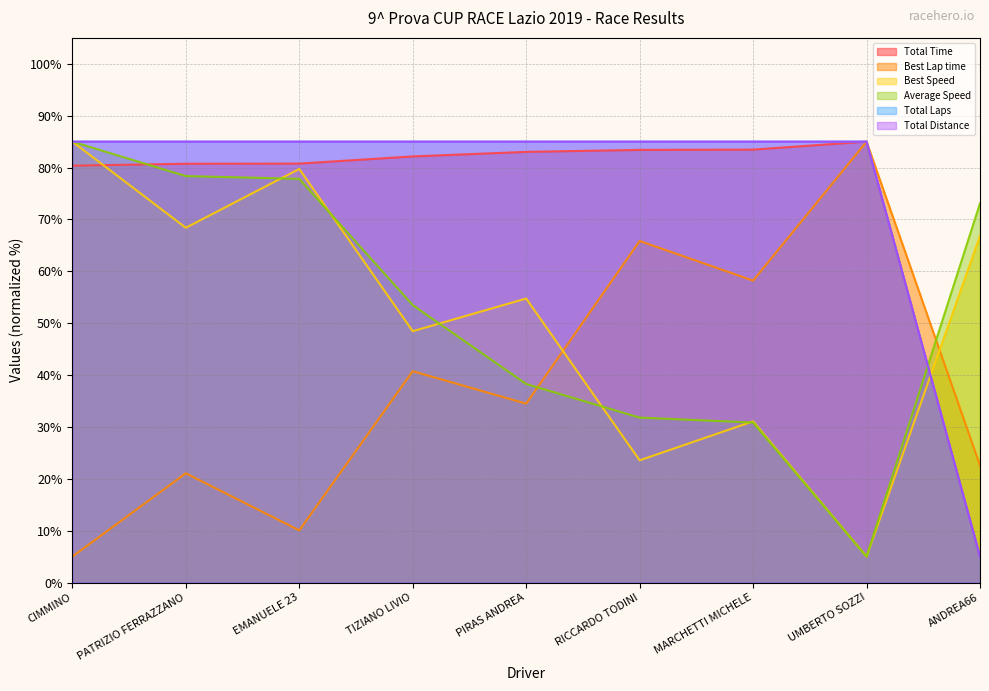

What is the lowest value of the Best Speed series?

5.0